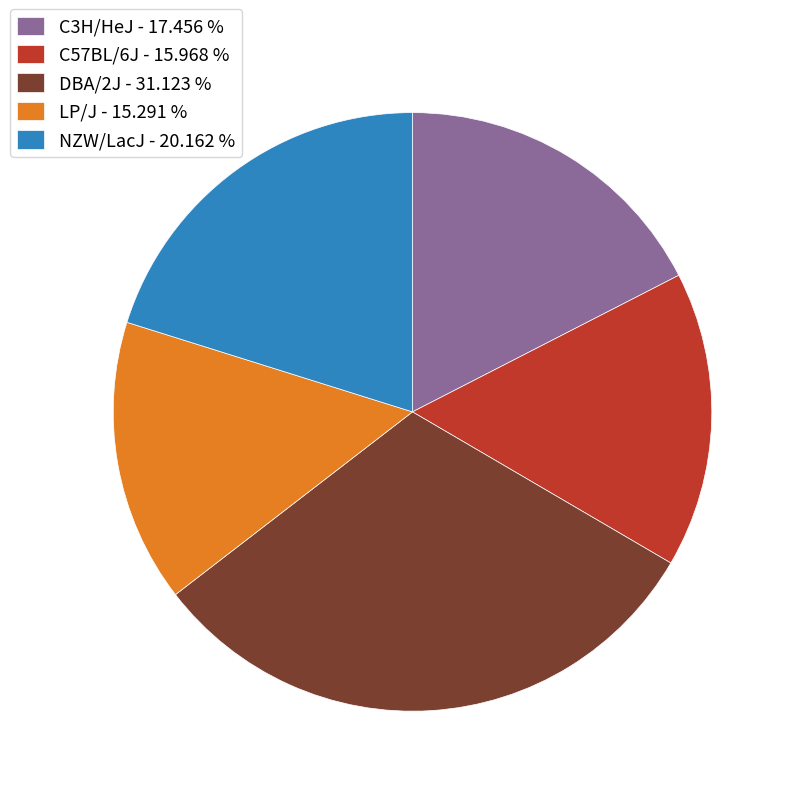

What is the largest slice in the pie chart?

DBA/2J